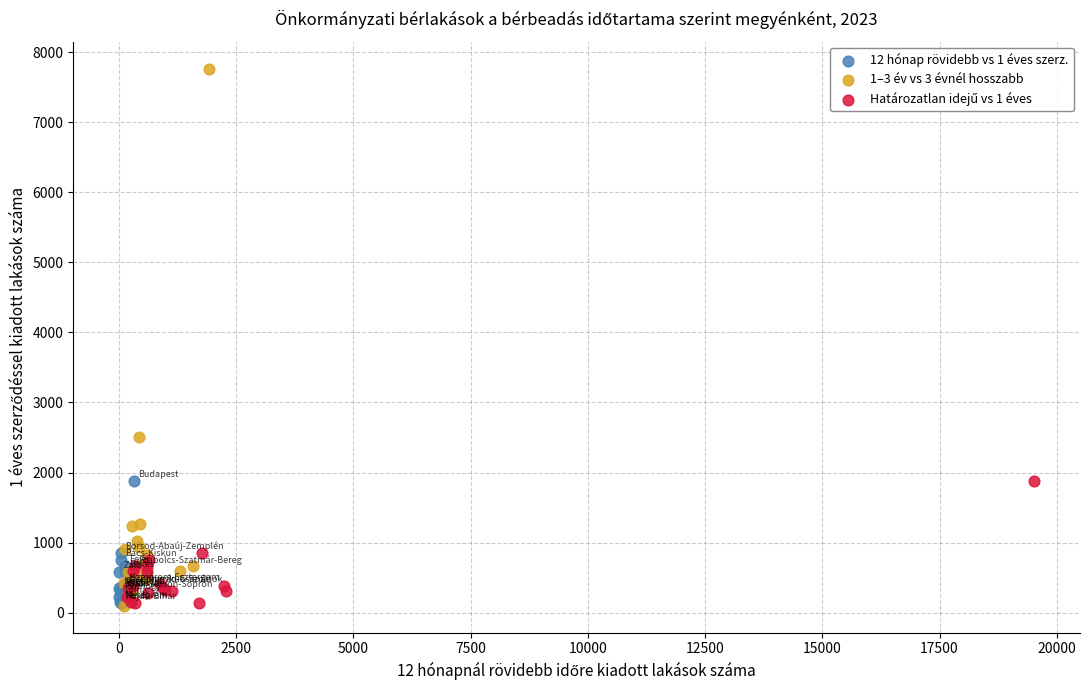

Which series has the widest spread of Y values?

1–3 év vs 3 évnél hosszabb